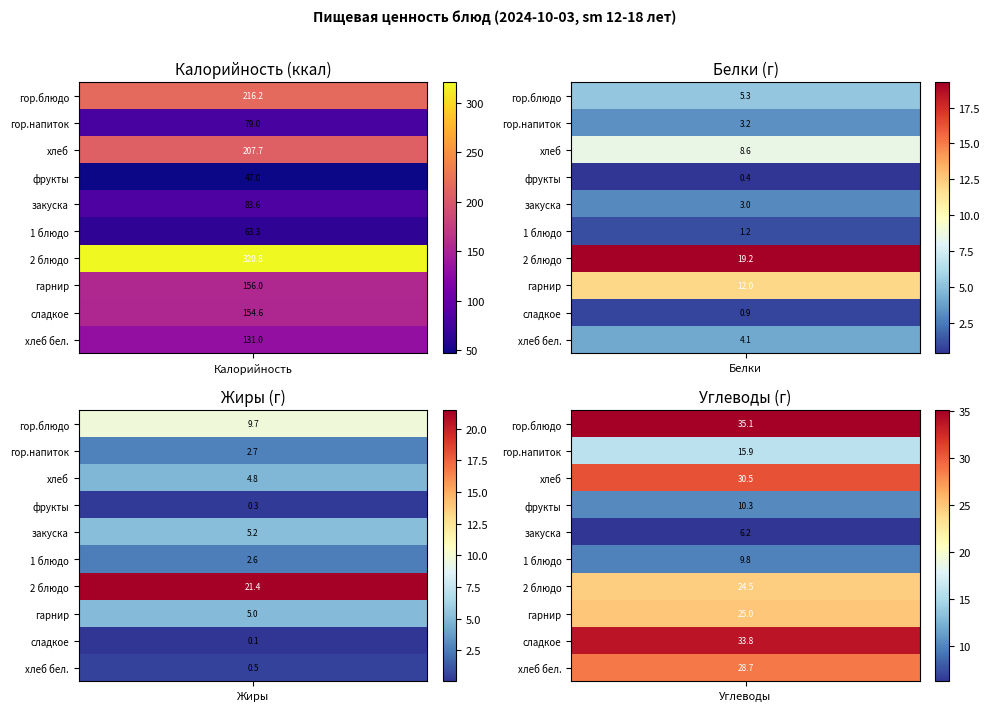

What is the difference between the maximum and minimum values in the сладкое series?

154.5